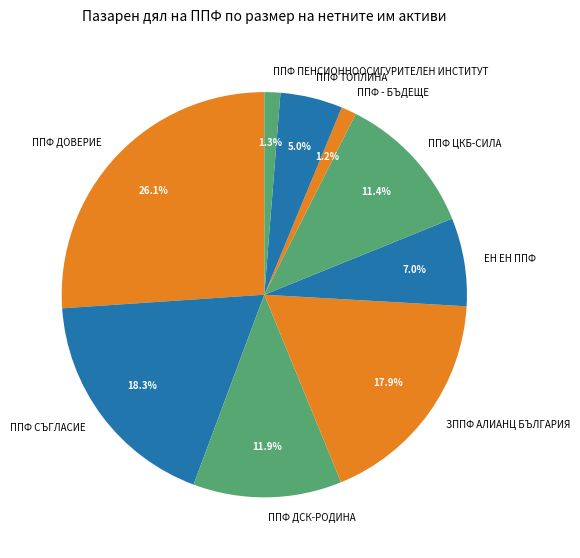

To the nearest percent, what is the difference between the largest and smallest slice percentages?

25%